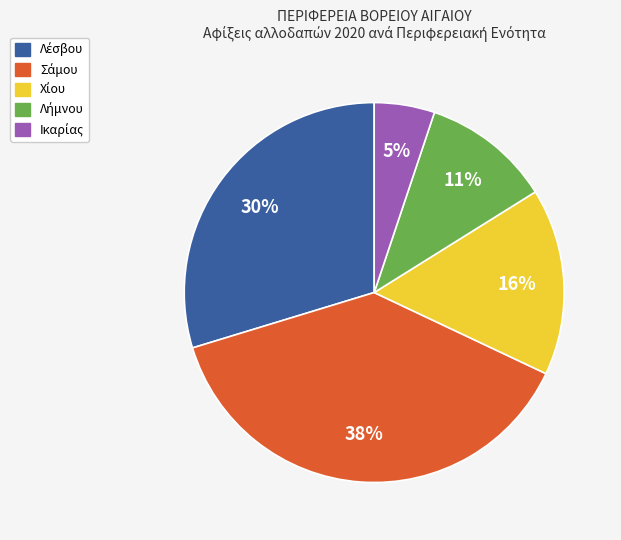

Is there a majority slice in this chart?

No